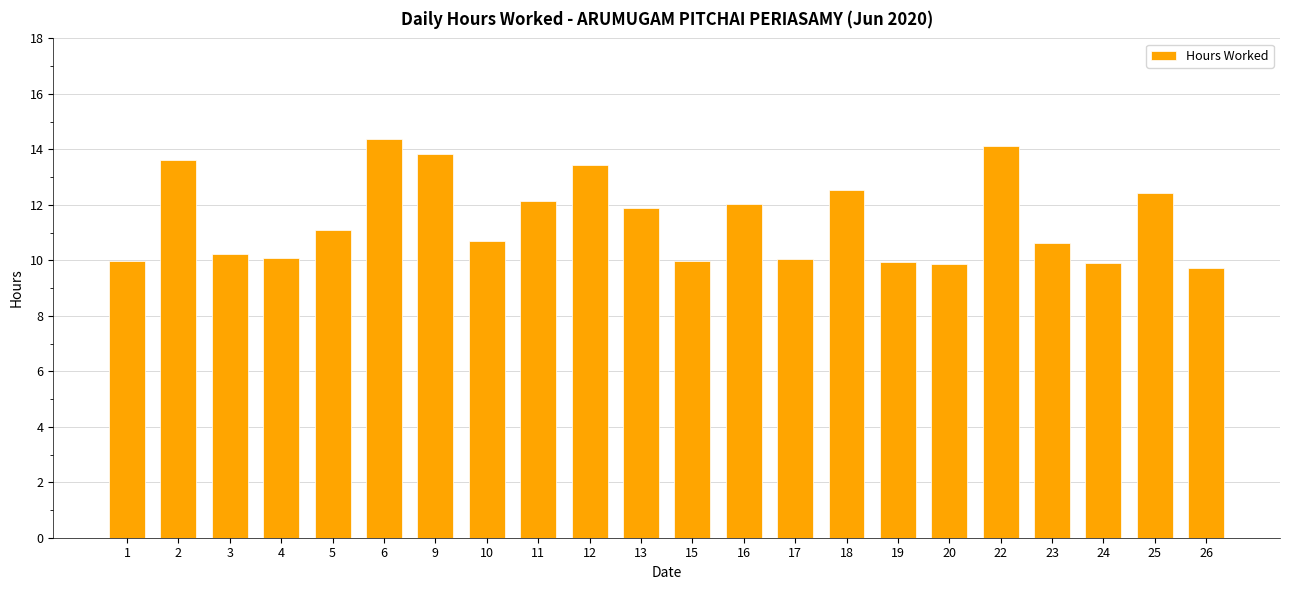

What is the maximum value shown in the chart?

14.4